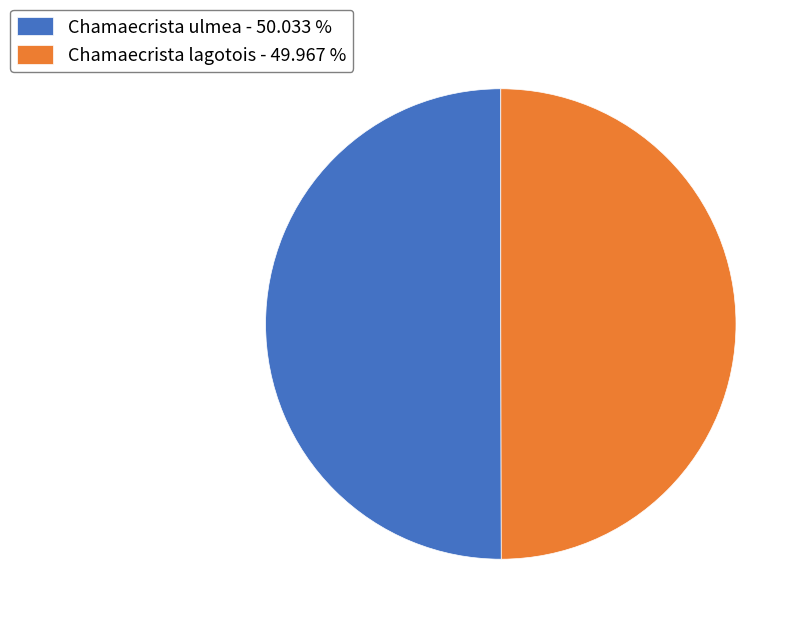

Count the number of slices in the pie.

2